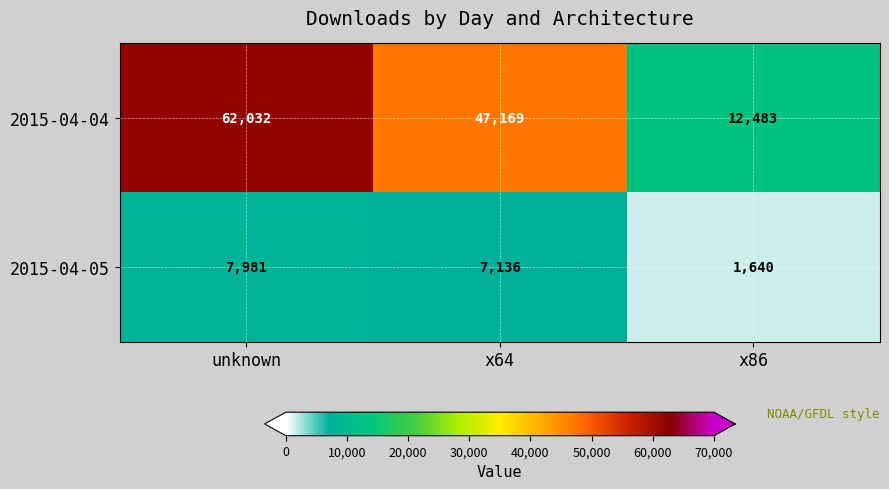

What is the smallest value displayed?

1640